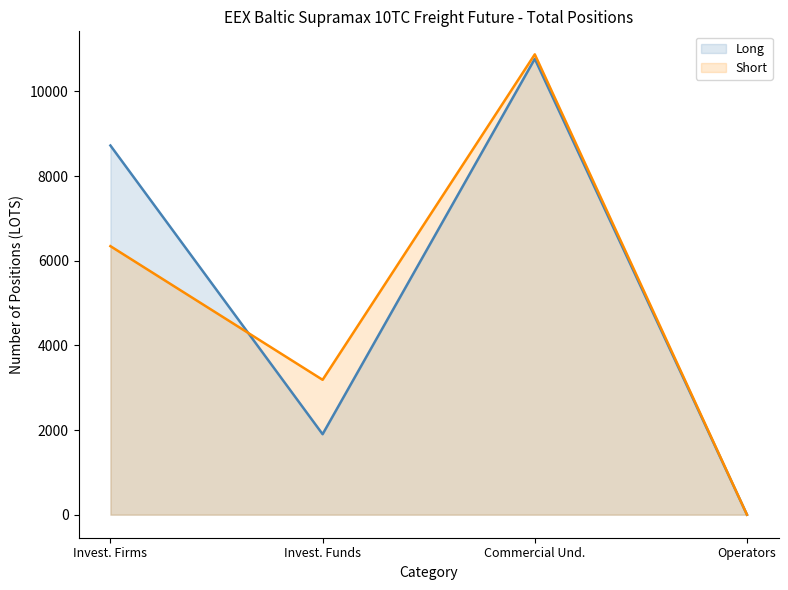

Which has a higher value, Investment Funds or Investment Firms or credit institutions?

Investment Firms or credit institutions